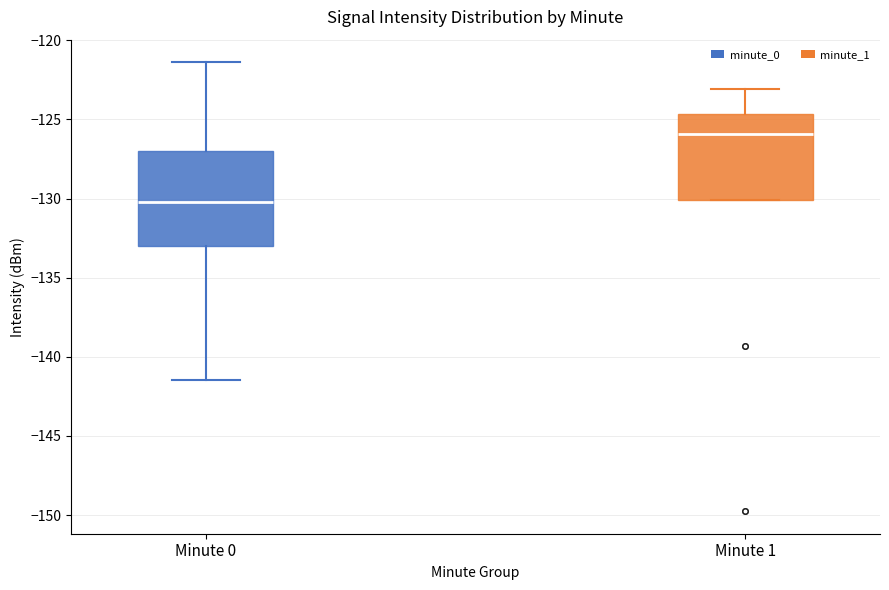

Comparing the boxes themselves (not the whiskers), which one is the tallest?

Minute 0